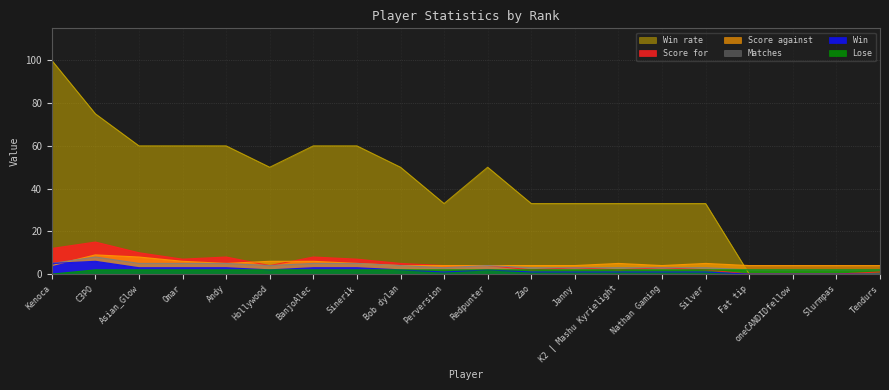

Where do Score against and Win first cross each other?

Kenoca and C3PO